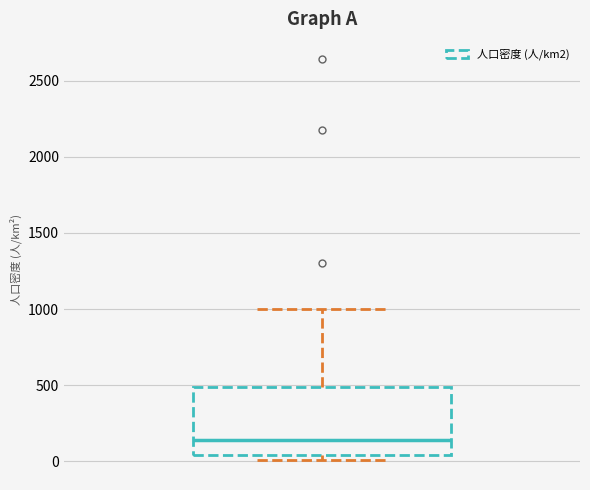

Read this box plot against the y-axis: the position of the median line, the range covered by the box, and the ends of both whiskers. The values are not printed on the chart, so give them approximately, as read against the axis.

median 150, box 50 to 500, whiskers 0 to 1000